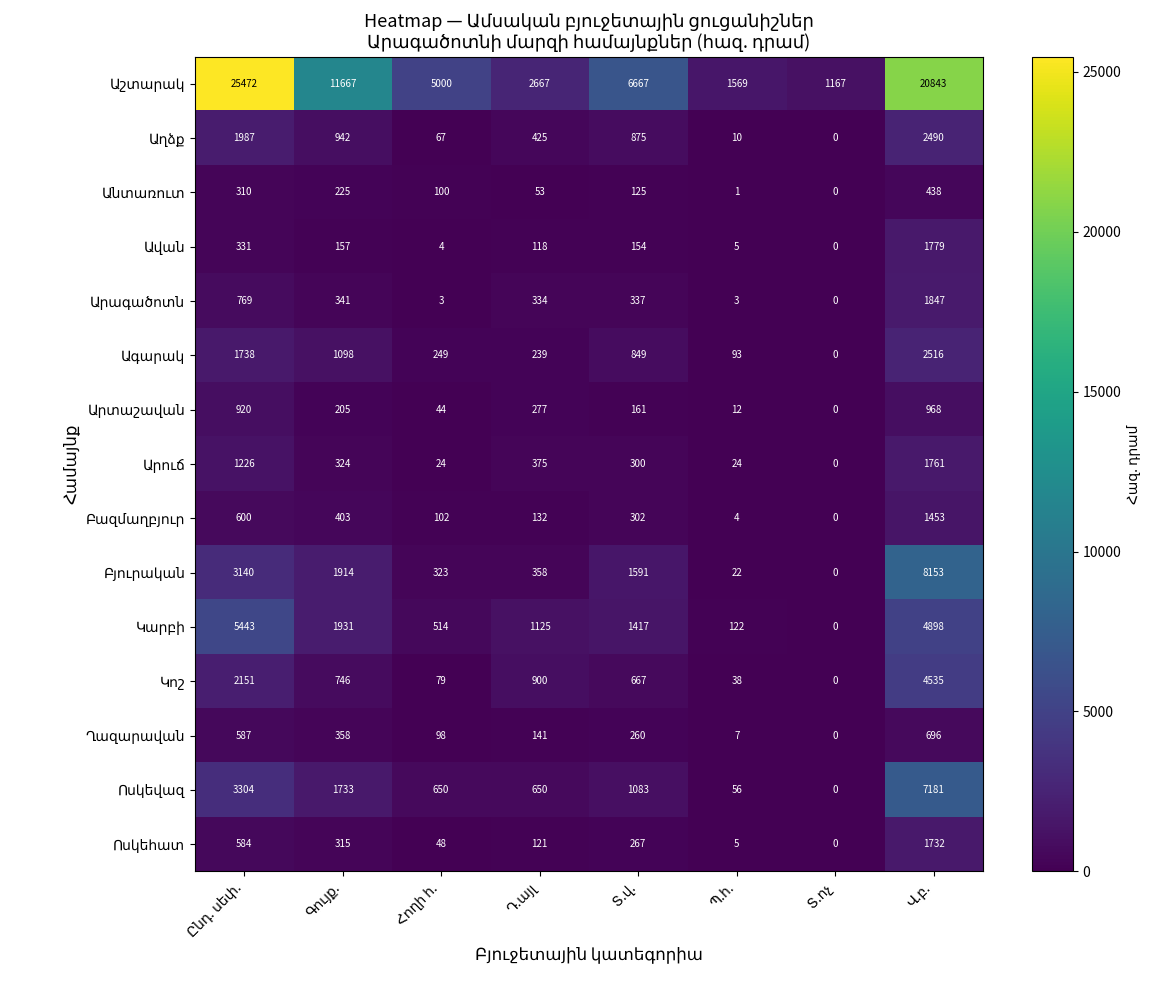

At how many categories does at least one series exceed 3795?

5